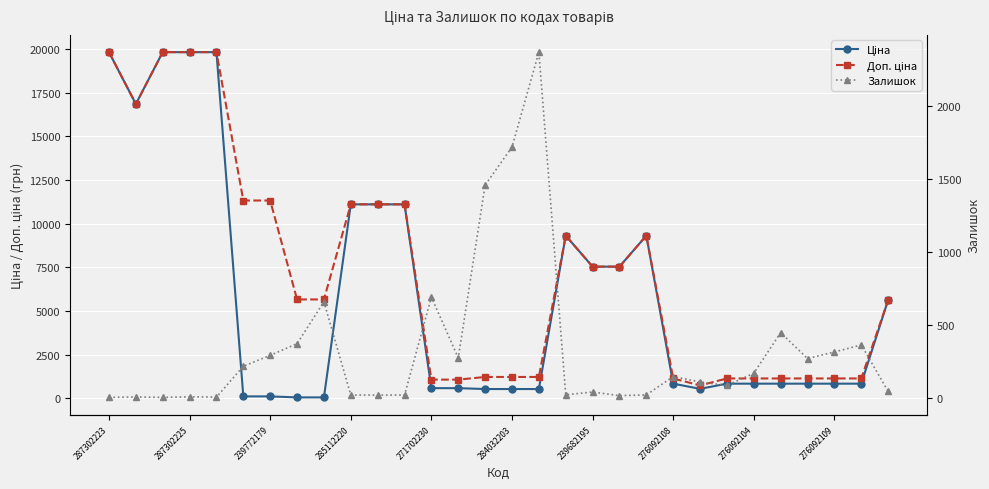

True or false: Ціна and Доп. ціна intersect in this chart.

False